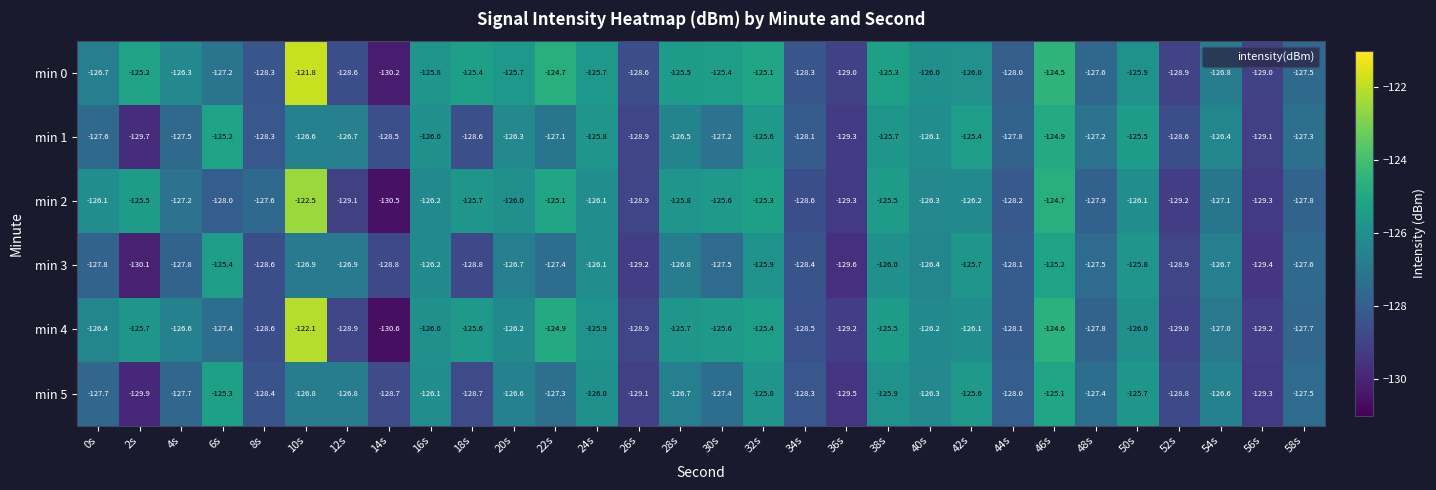

Where is min 1 nearest to the value -127?

22s